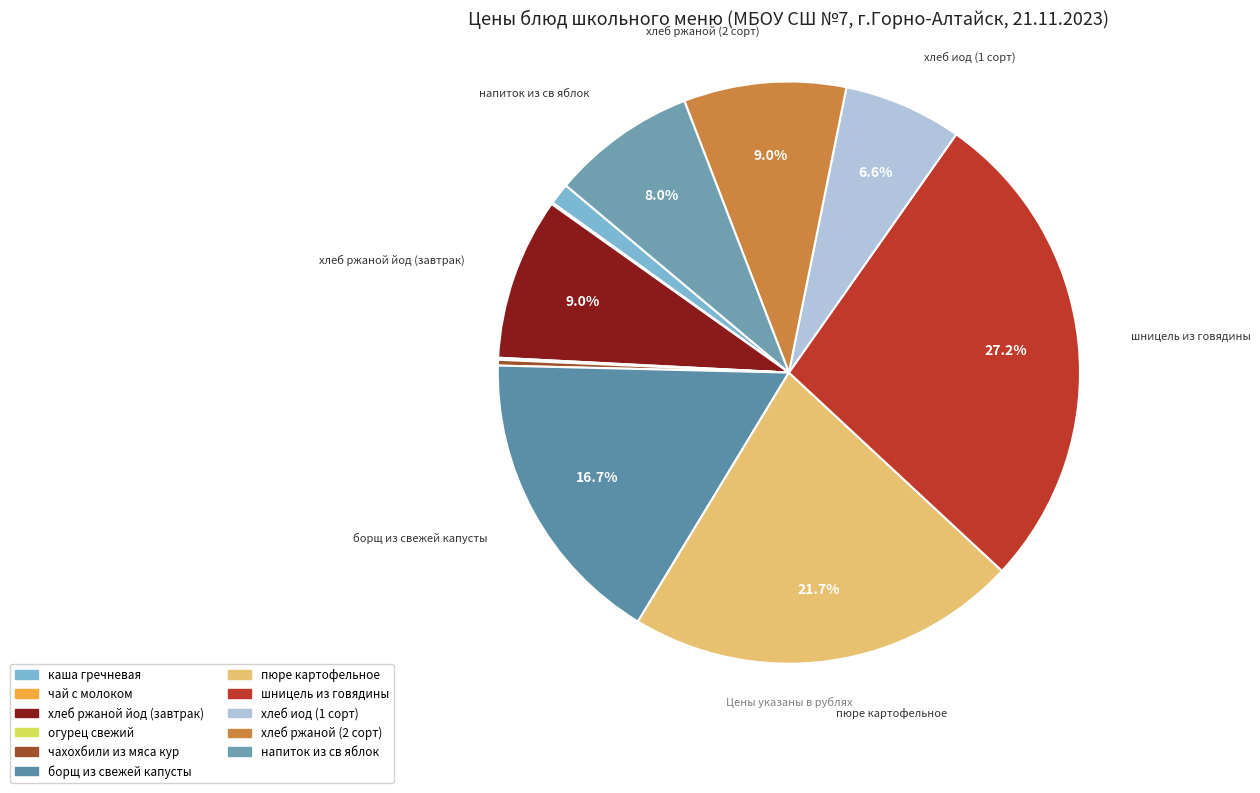

Is there any slice that represents more than half of the pie?

No